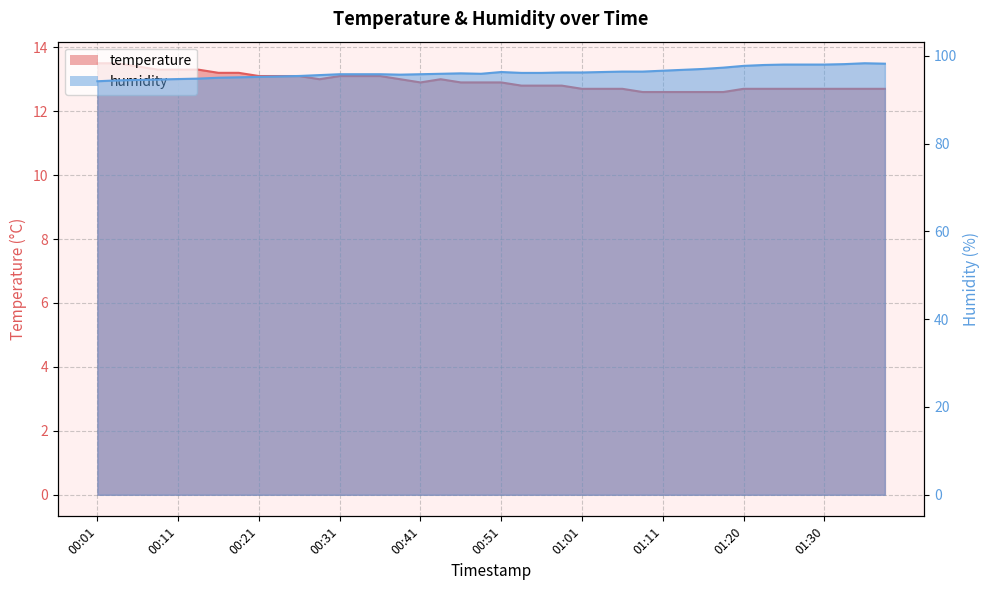

What is the approximate value of humidity at 00:01?

94.2